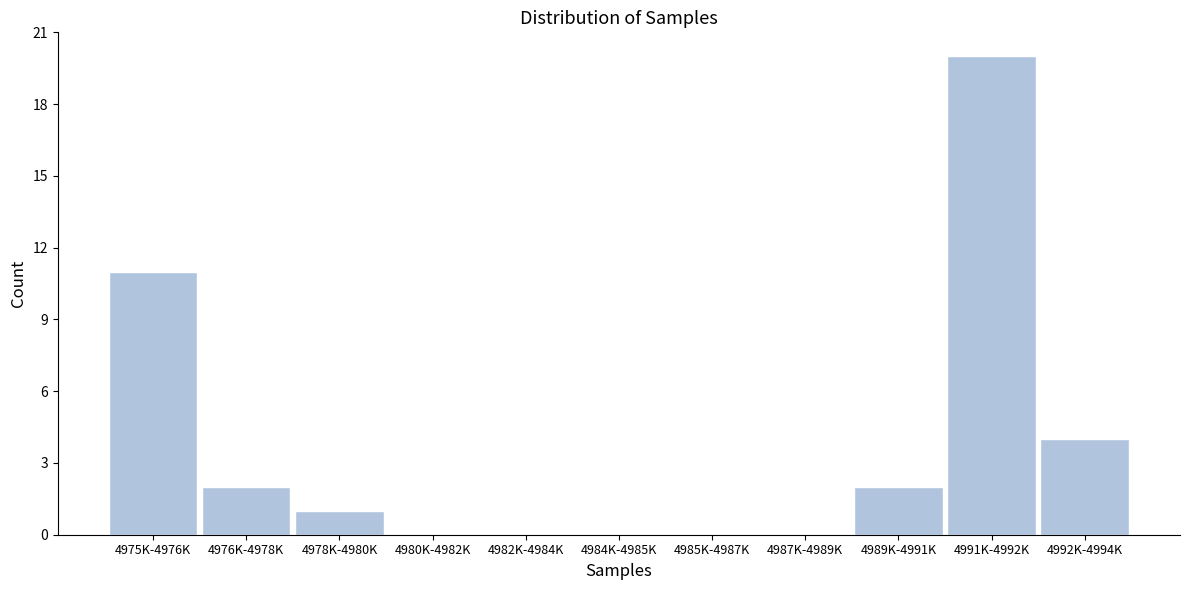

Reading left to right, transcribe all the data shown in this chart.

4975K-4976K=11	4976K-4978K=2	4978K-4980K=1	4980K-4982K=0	4982K-4984K=0	4984K-4985K=0	4985K-4987K=0	4987K-4989K=0	4989K-4991K=2	4991K-4992K=20	4992K-4994K=4